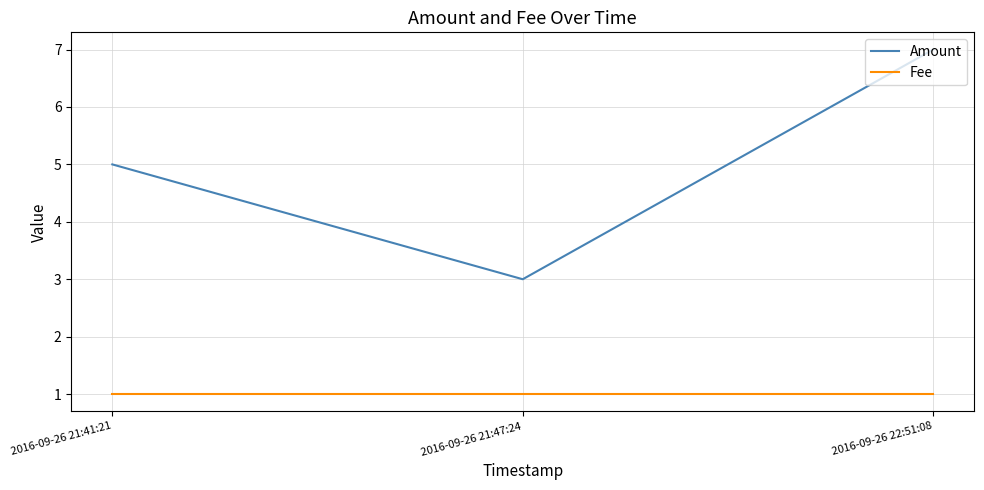

Reading left to right, transcribe all the data shown in this chart.

Amount: 5	3	7
Fee: 1	1	1